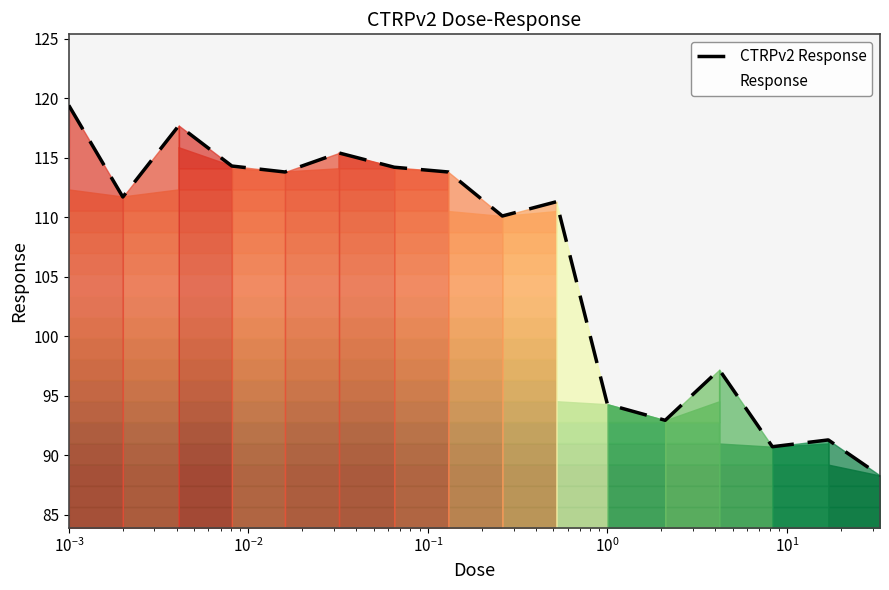

How many values are below 111?

7